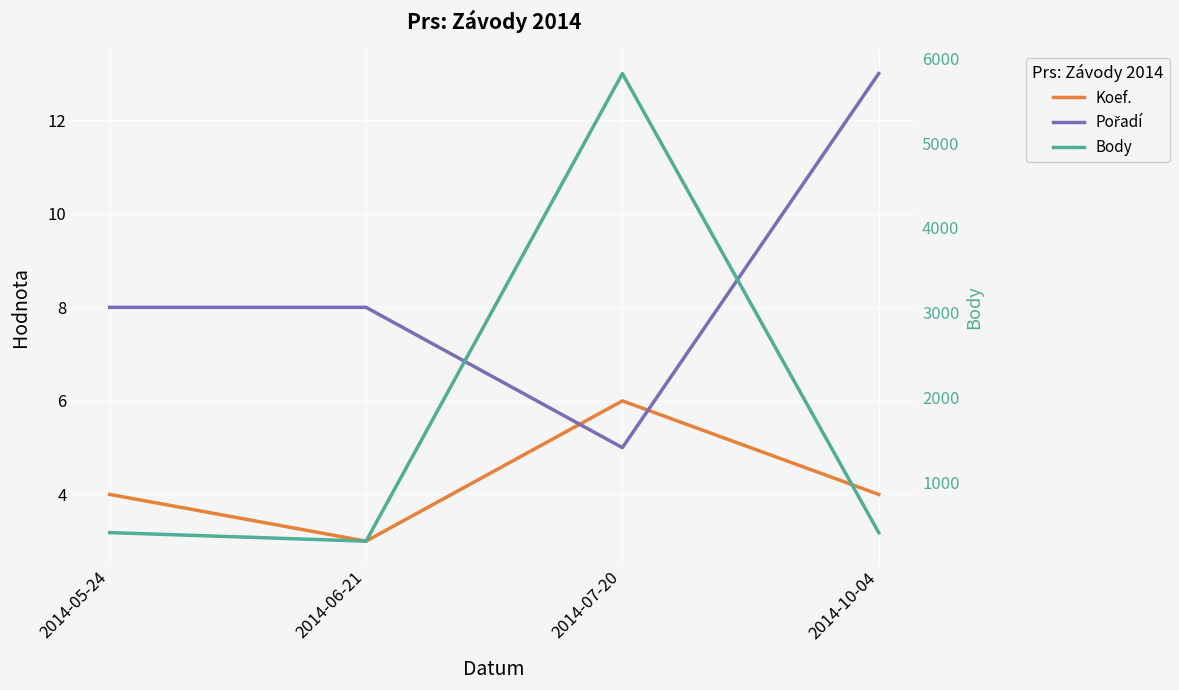

List the labels in order of Koef. value, smallest first.

2014-06-21, 2014-05-24, 2014-10-04, 2014-07-20